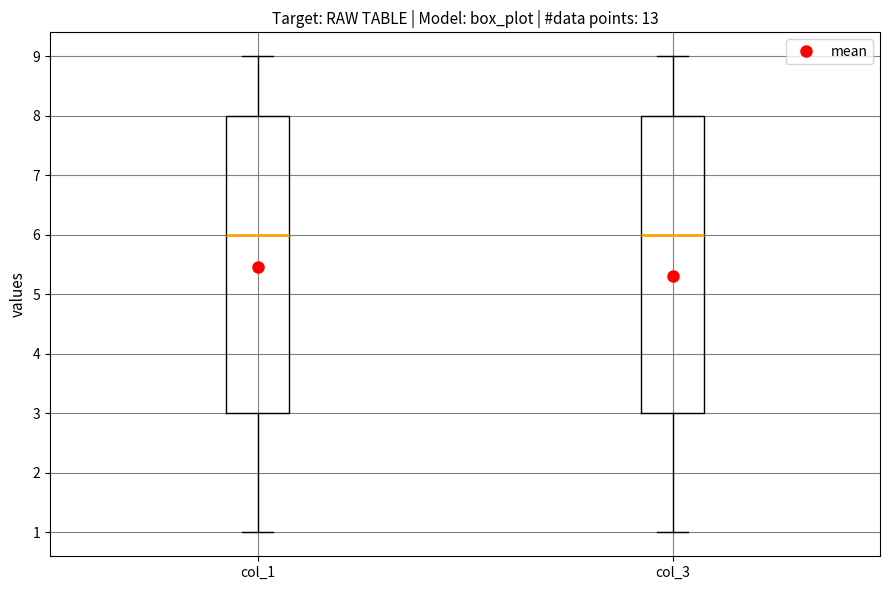

Reading left to right, read every box against the y-axis: the position of its median line, the range the box covers, and the ends of its whiskers. The values are not printed on the chart, so give them approximately, as read against the axis.

col_1: median 6, box 3 to 8, whiskers 1 to 9
col_3: median 6, box 3 to 8, whiskers 1 to 9